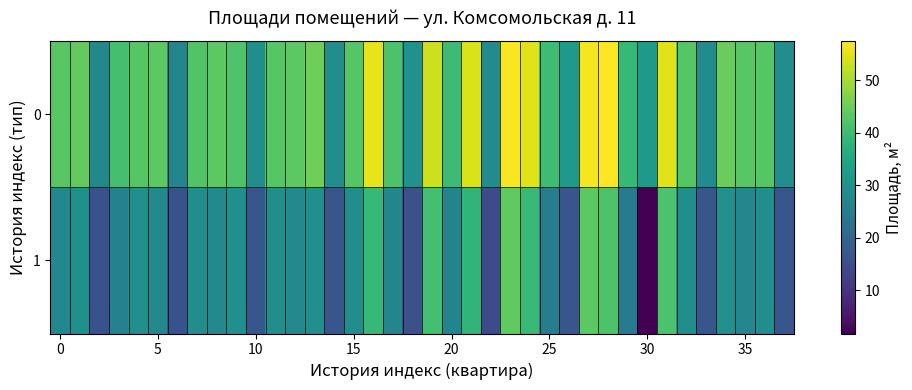

At which category is the sum across all series the highest?

23